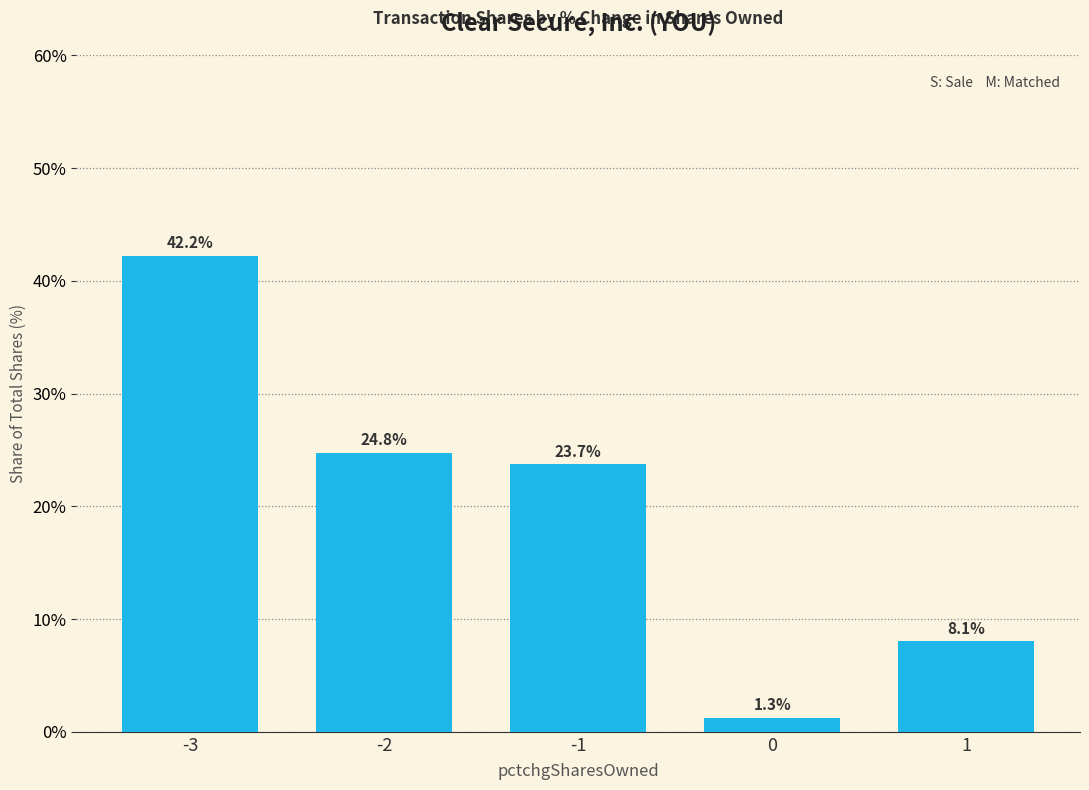

Reading left to right, transcribe all the data shown in this chart.

42.2	24.8	23.7	1.3	8.1